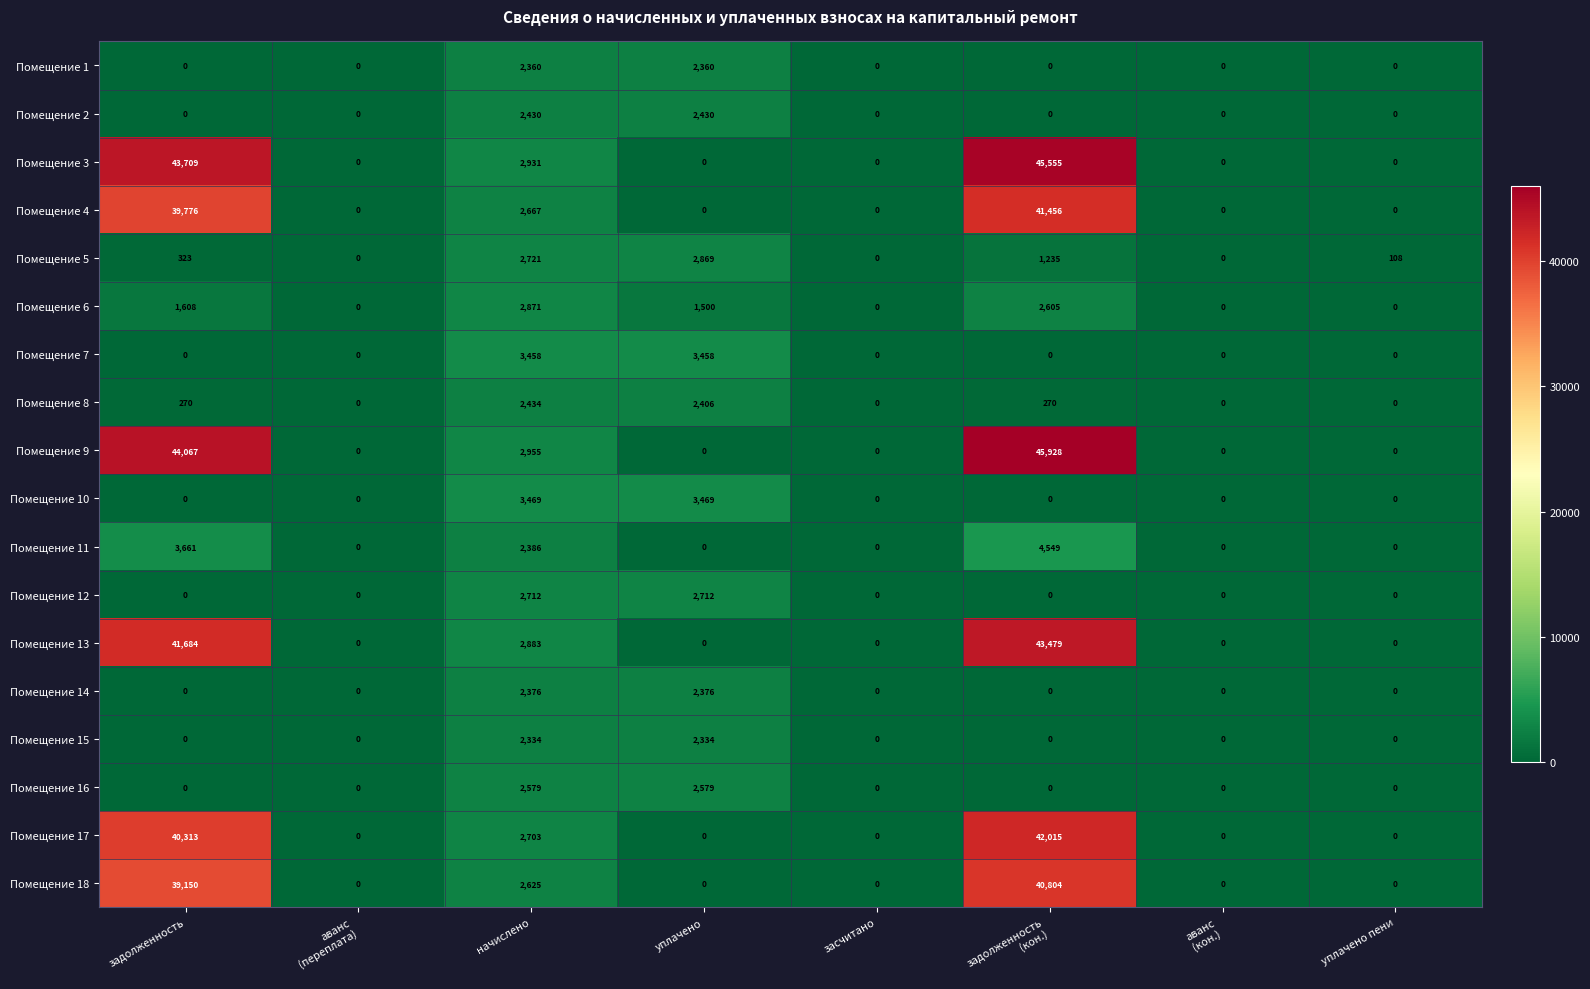

What is the average value of the Помещение 14 series?

594